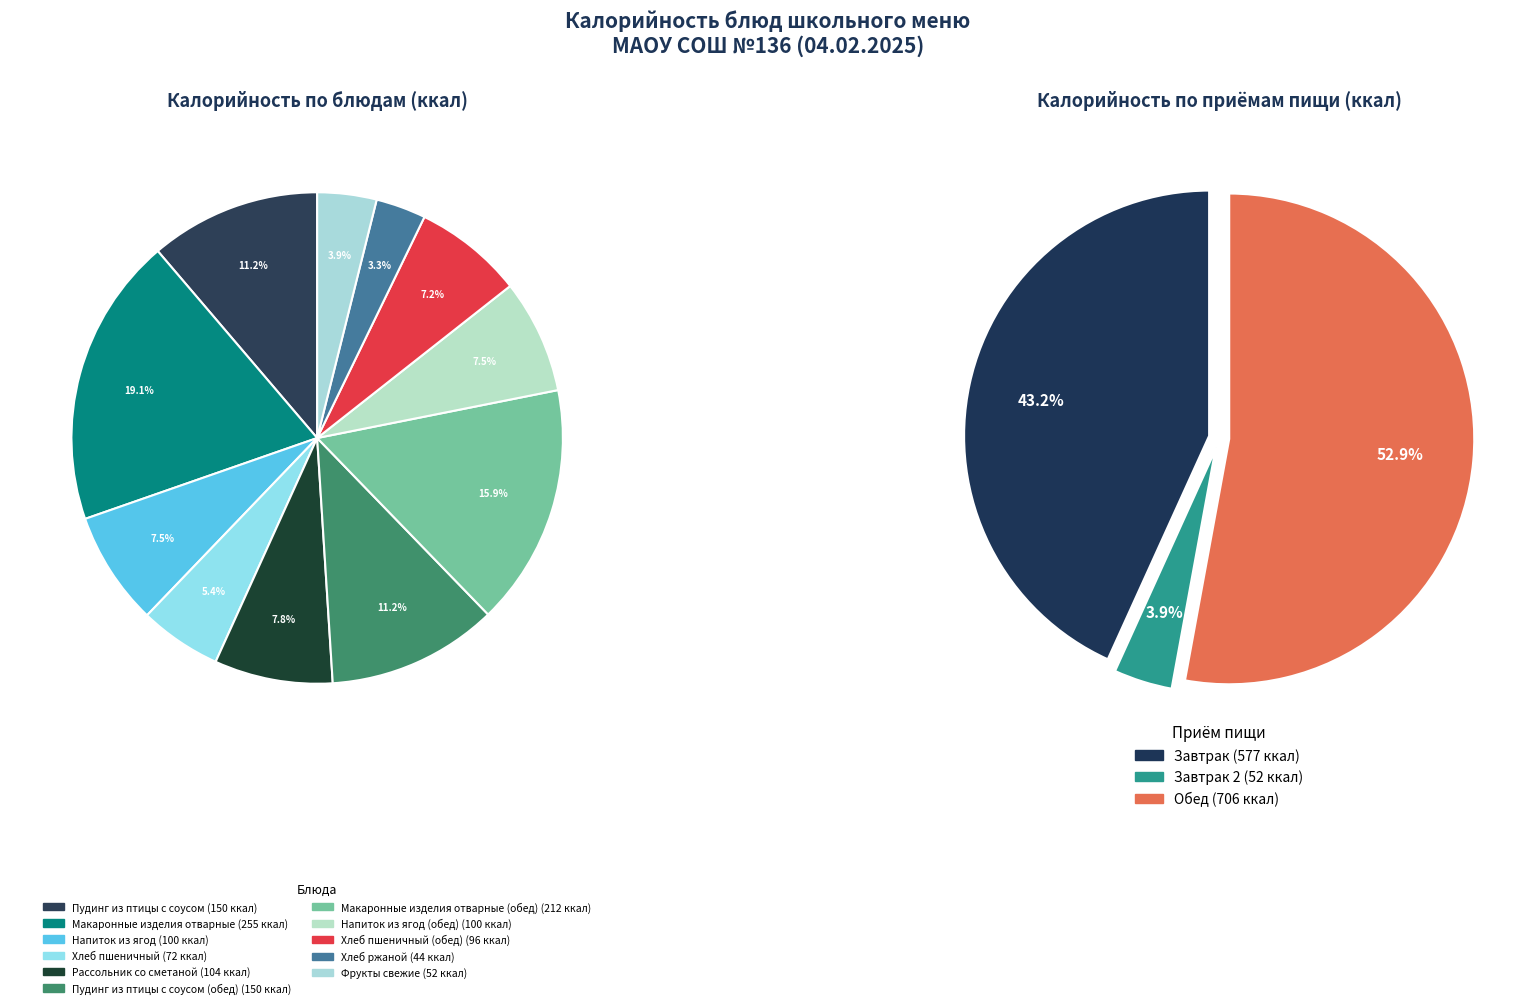

How many segments does this pie chart have?

11